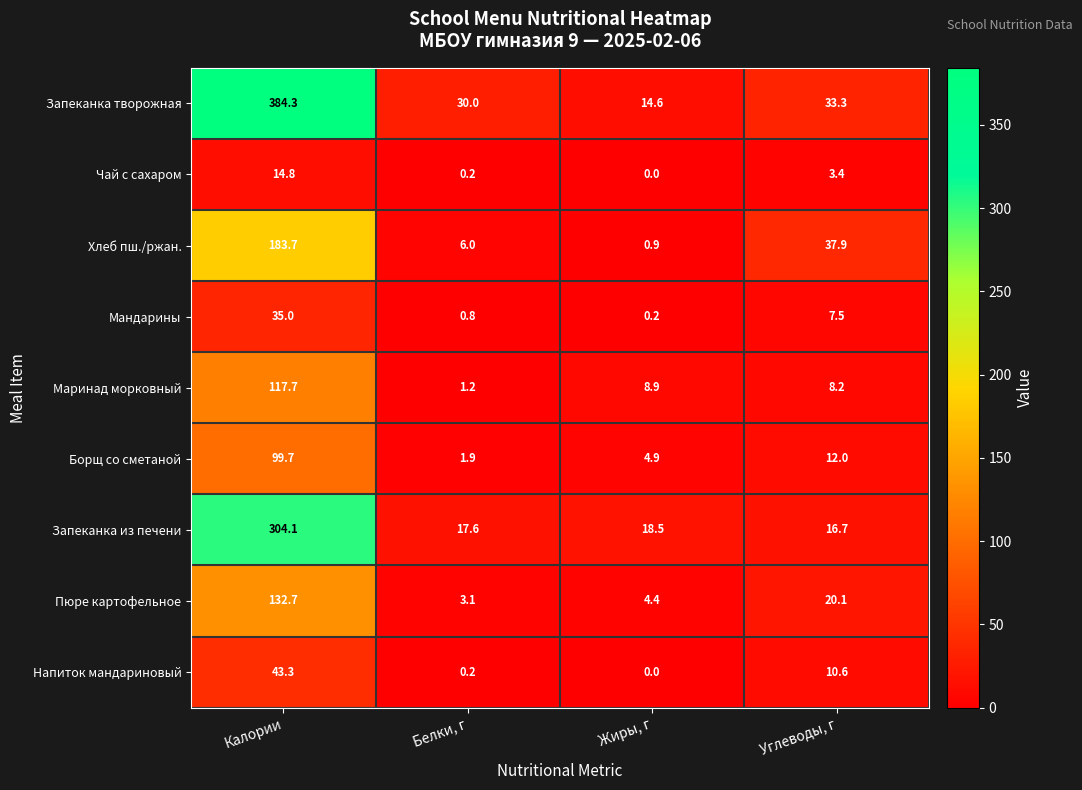

List the labels in order of Запеканка из печени value, largest first.

Калории, Жиры, г, Белки, г, Углеводы, г